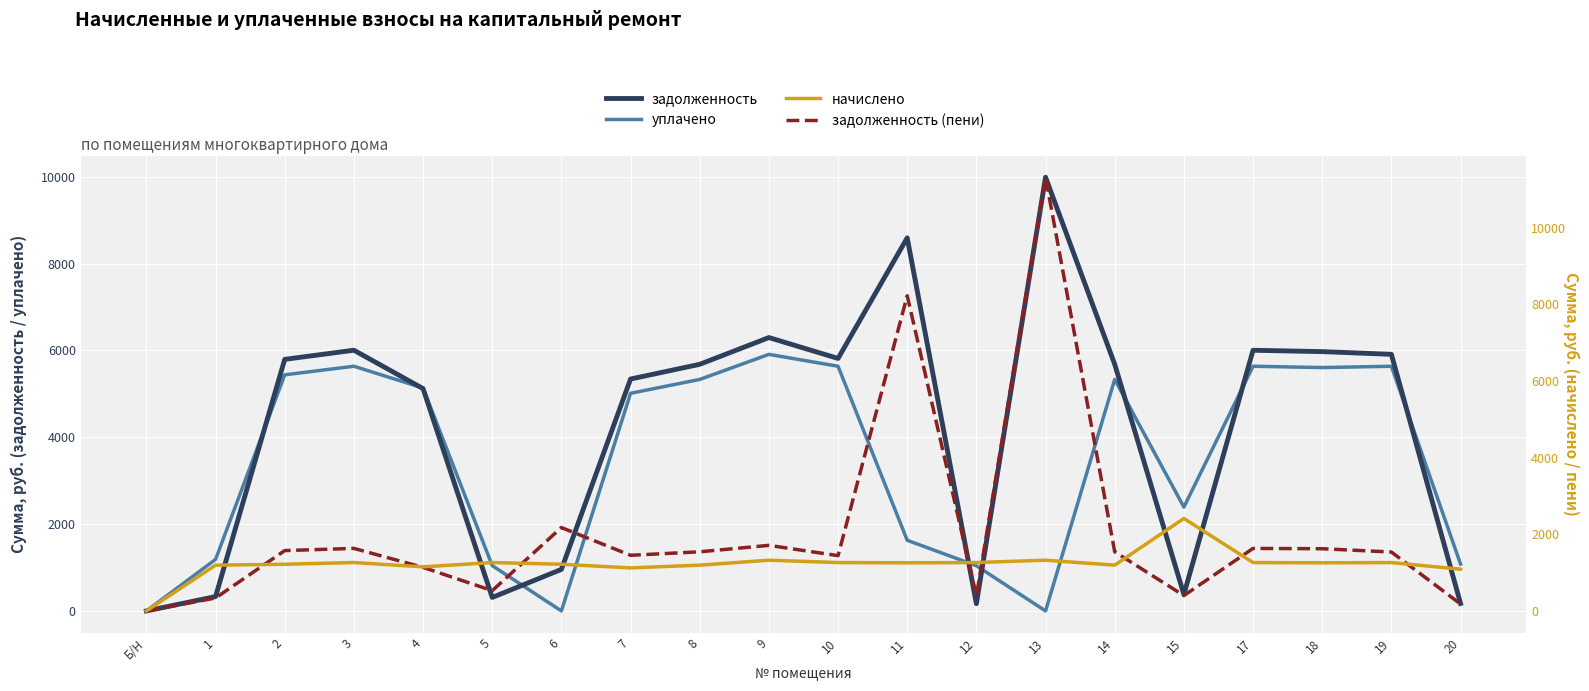

At which label is задолженность (пени) closest to 5655?

11